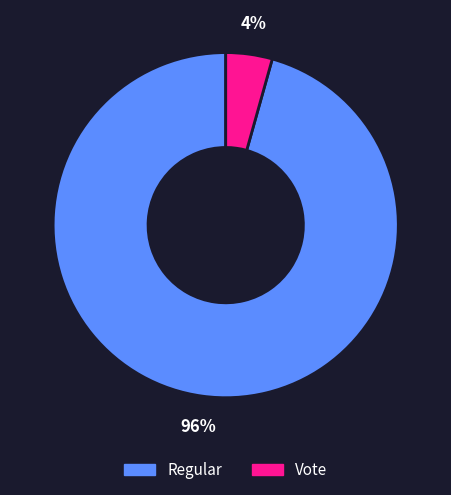

What percentage is the Regular slice, to the nearest percent?

96%